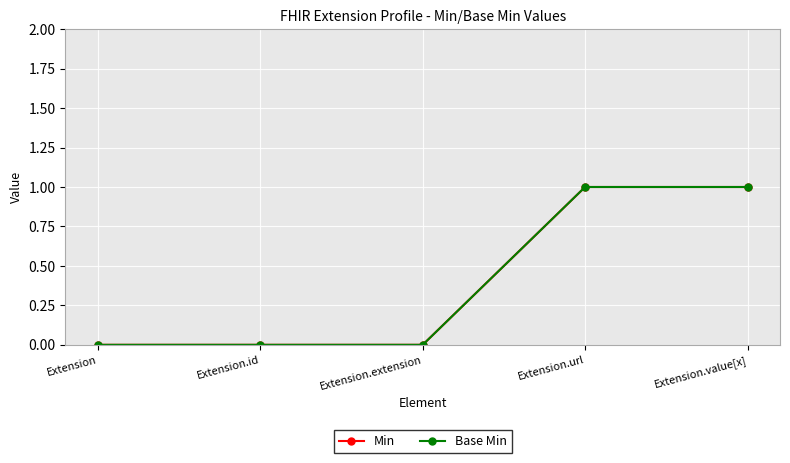

Is this an area chart (filled region under the line)?

No